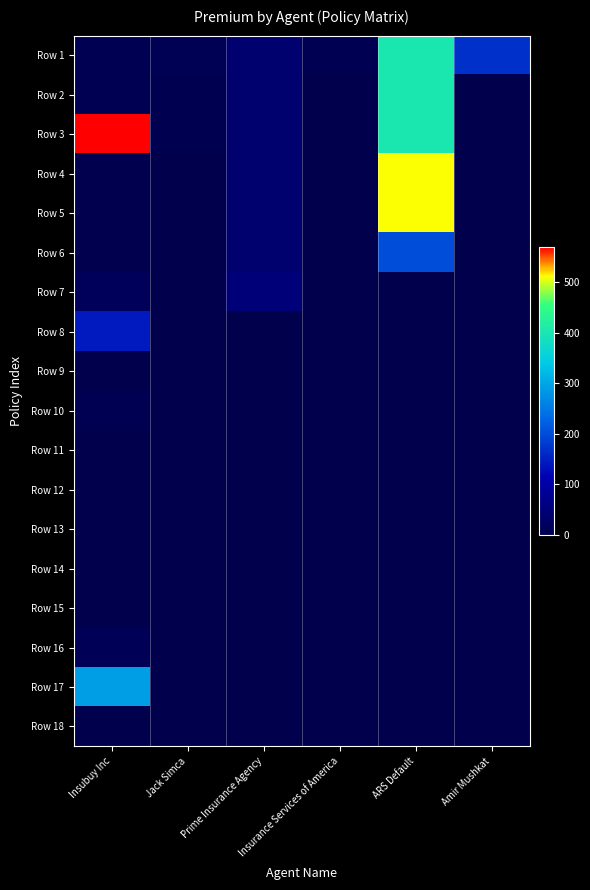

At which label does Row 3 reach its minimum?

Insurance Services of America